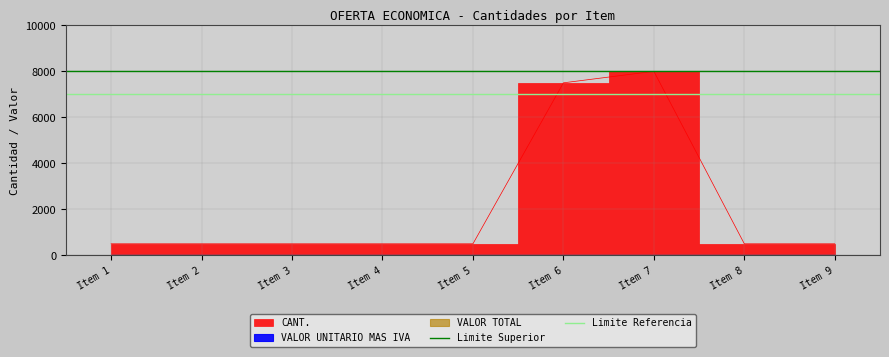

What is the value of the Limite Superior point at the 1st from the left?

8000